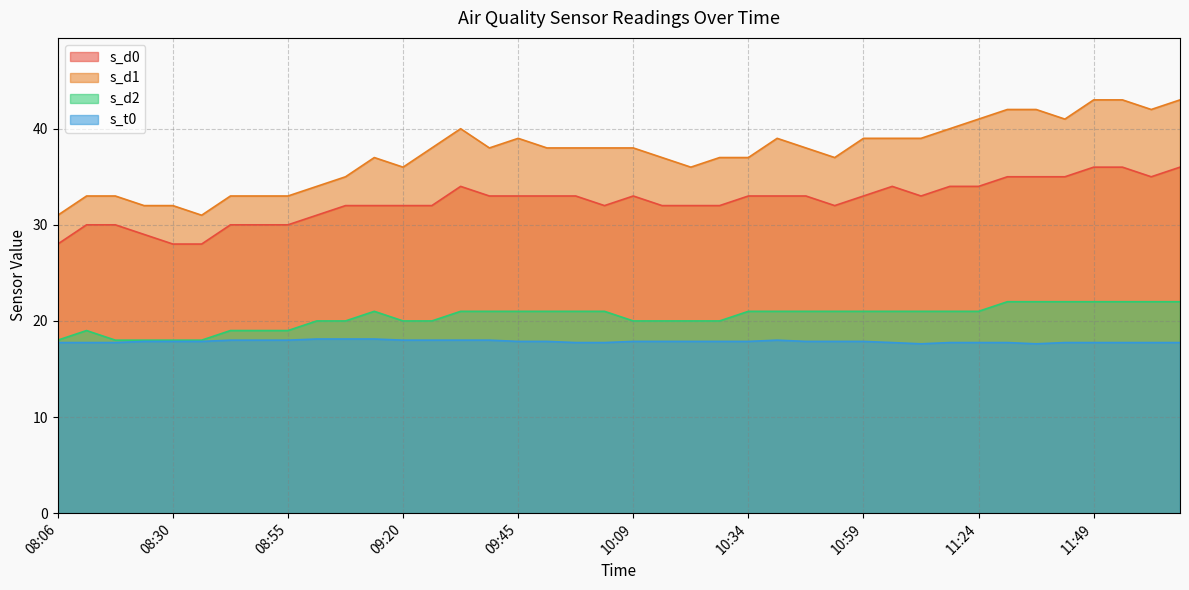

Where is the first local maximum for s_d0?

09:32